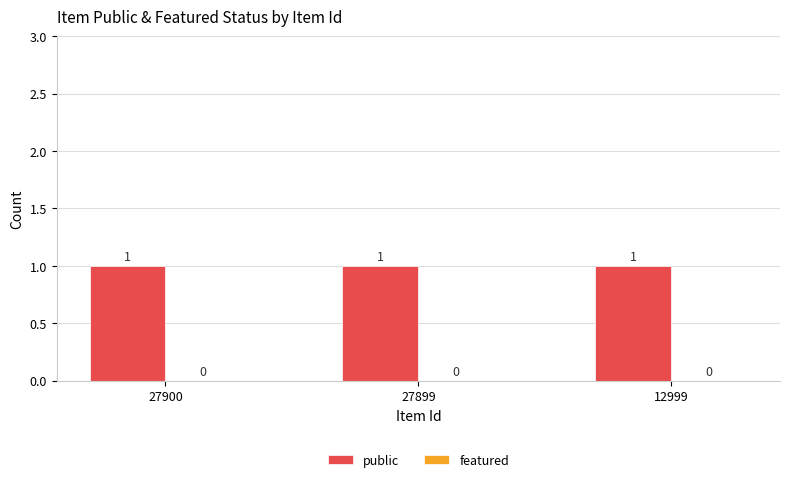

What is the spread (max minus min) of values at 12999?

1